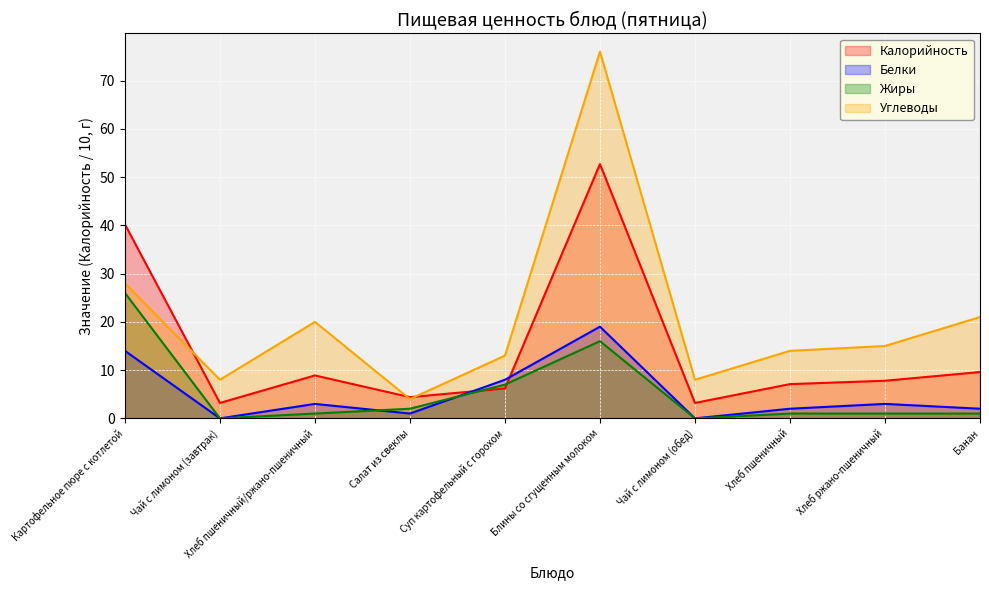

How many data points in Калорийность are above 7?

6